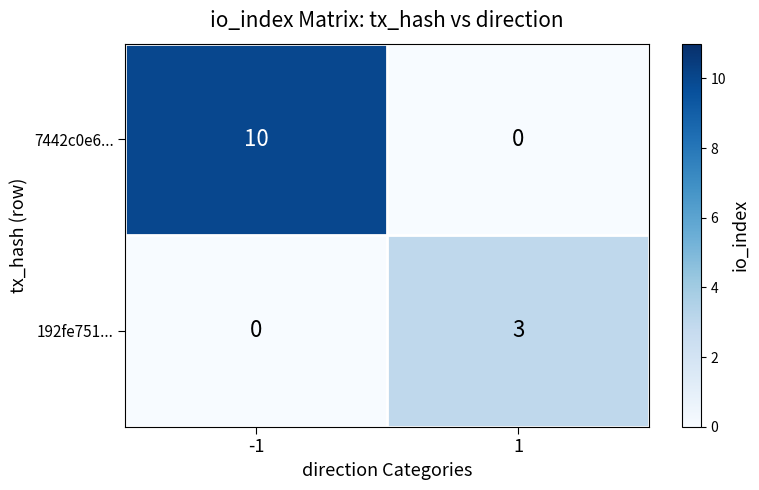

What is the spread (max minus min) of values at -1?

10